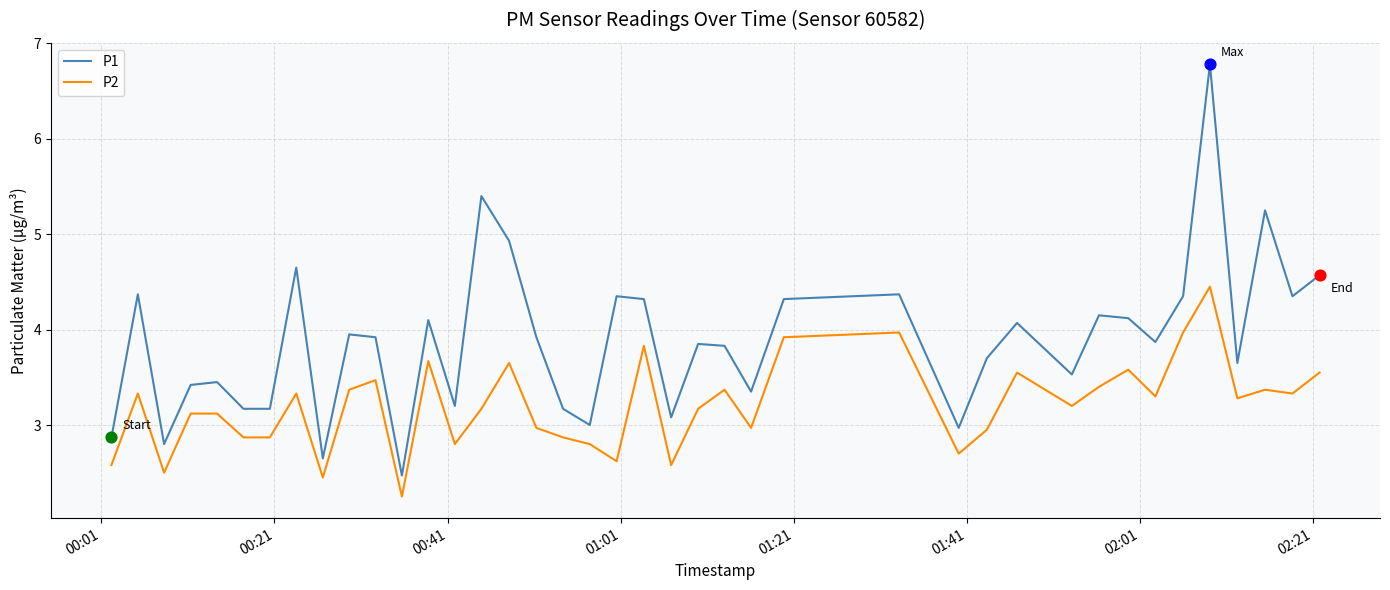

Which series has the largest total across all categories?

P1